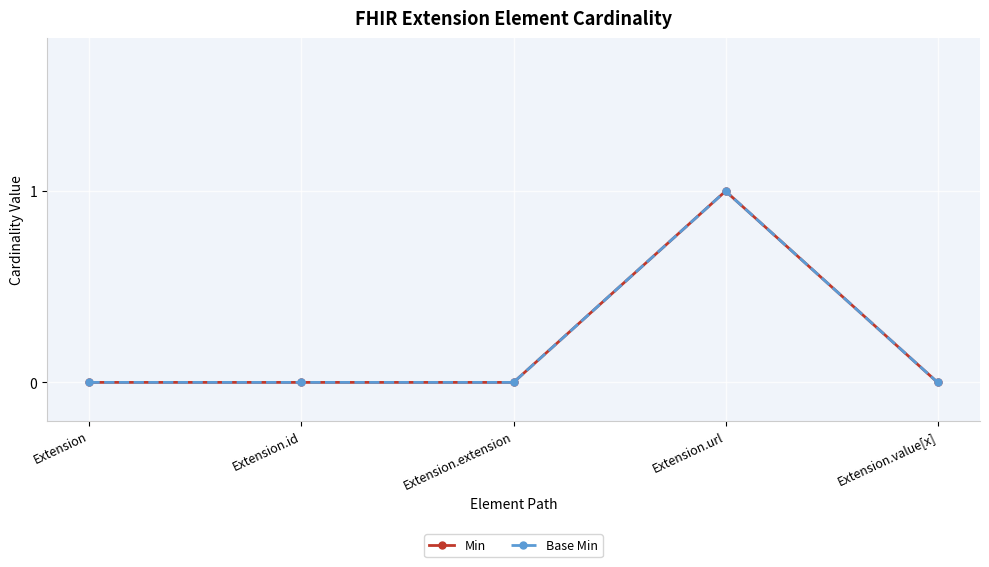

What is the label of the 3rd point from the left?

Extension.extension